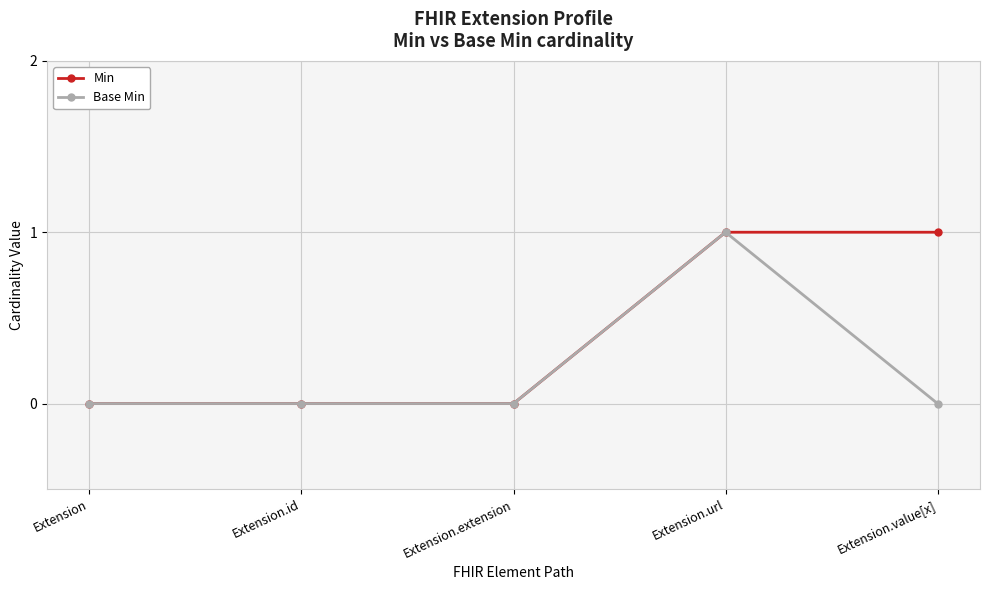

What is the maximum value for Base Min?

1